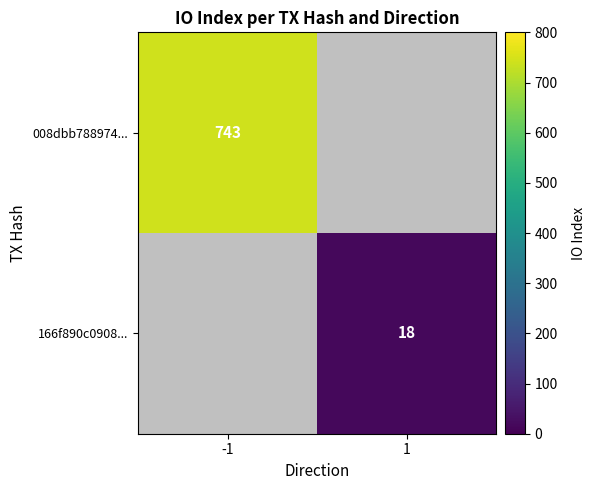

The value of 166f890c0908... at 1 is 18. True or false?

True